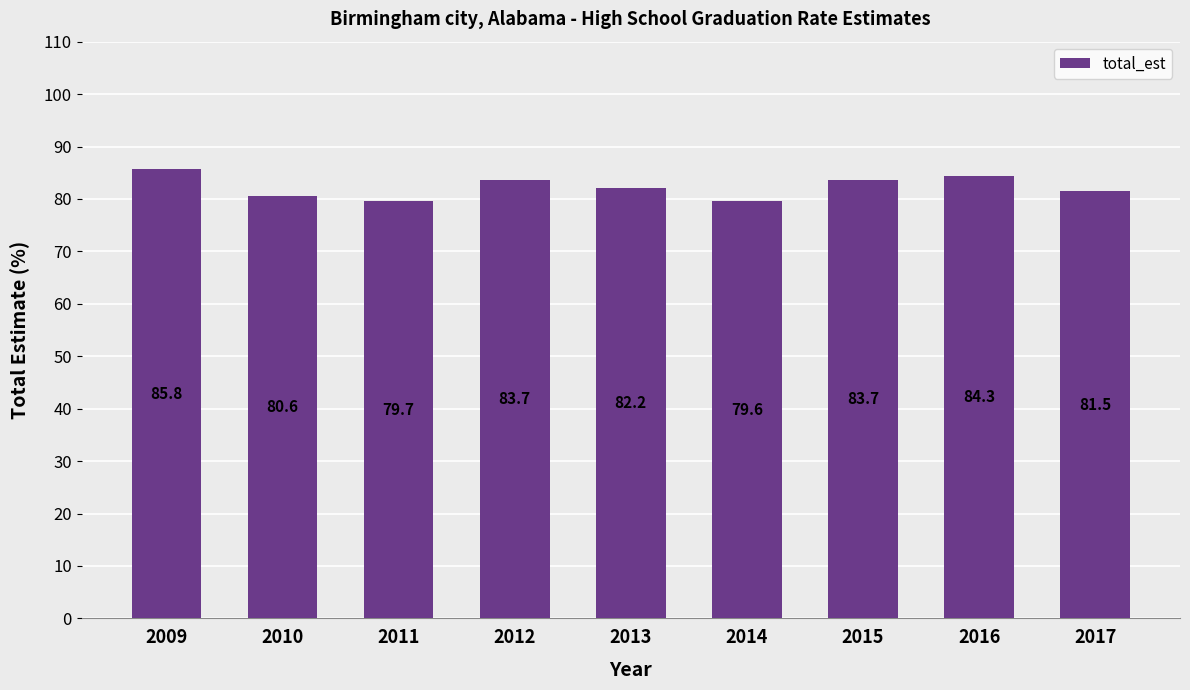

What is the approximate value at 2011?

79.7